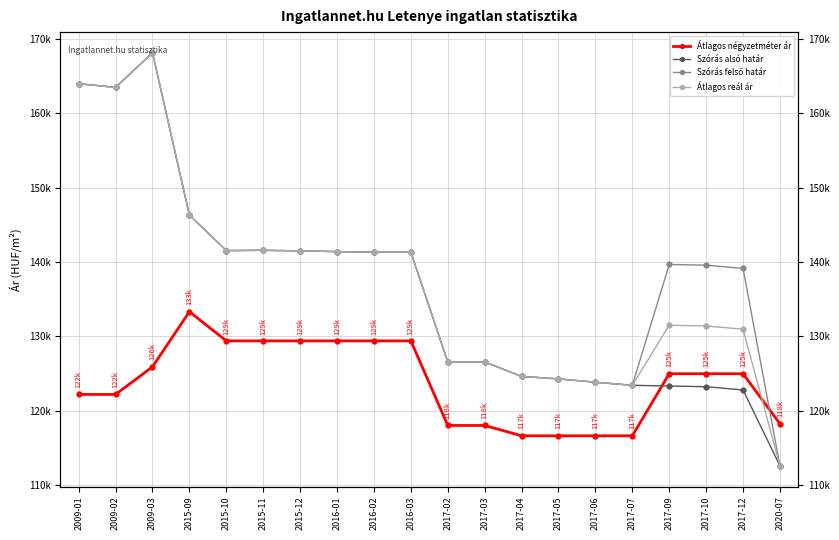

How many values in the Átlagos négyzetméter ár series exceed 124999?

8